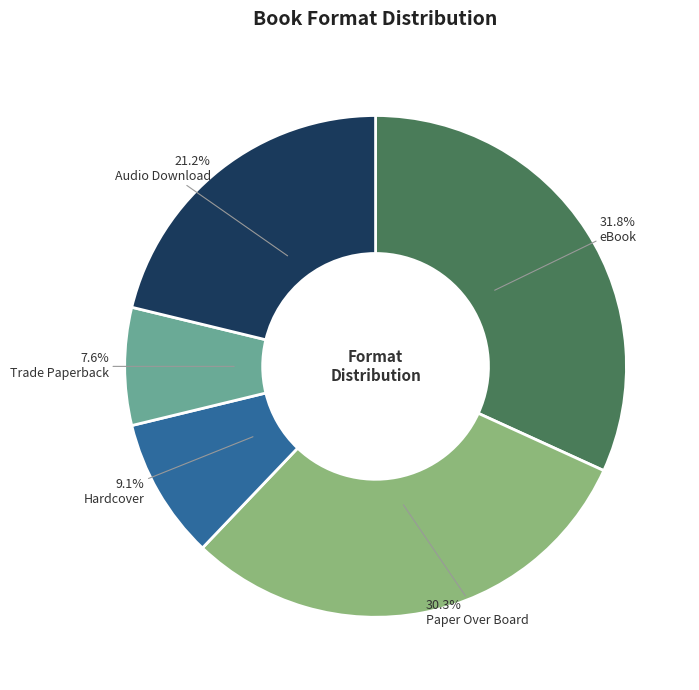

Which category has the biggest portion of the pie?

eBook